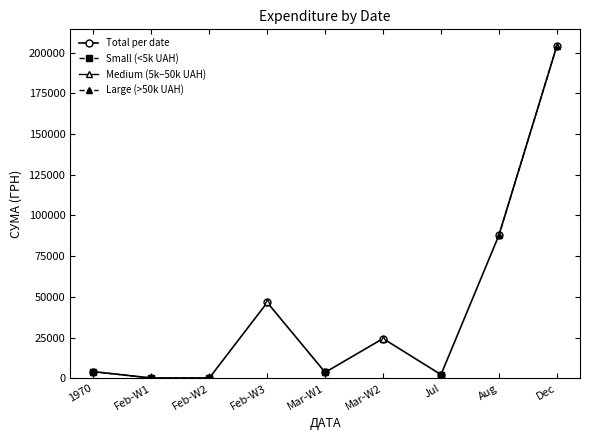

What is the label of the 3rd point from the left?

Feb-W2